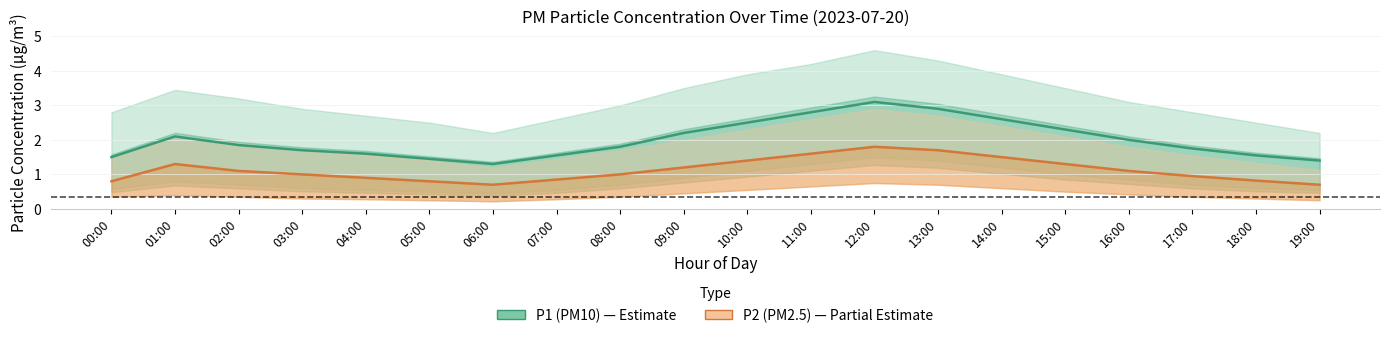

Does the chart display data point markers on the line(s)?

No